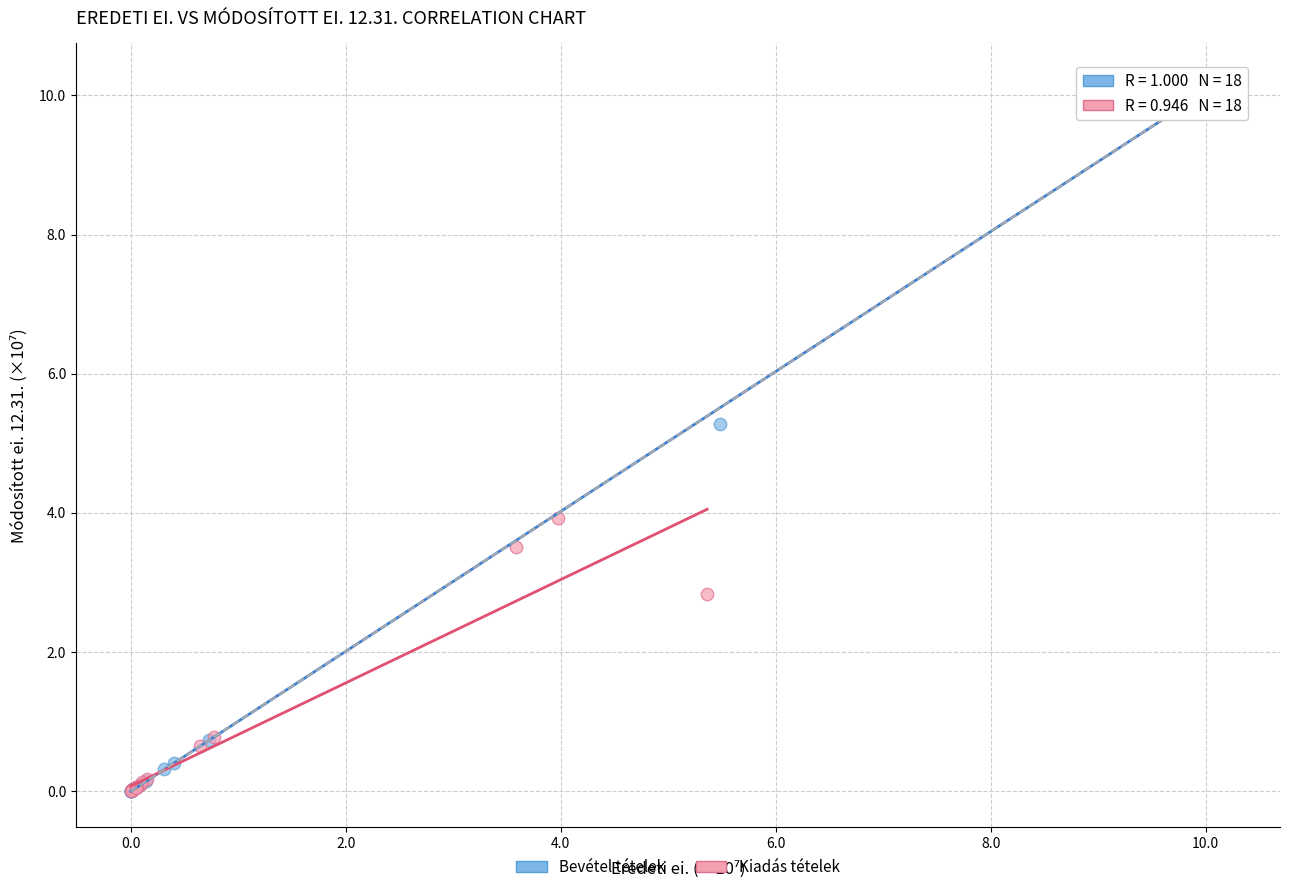

Which series contains the highest Y value?

Bevétel tételek